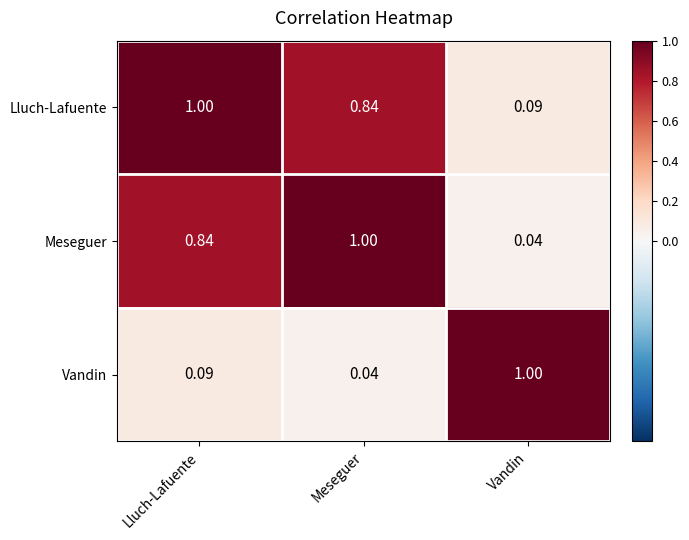

Rank the categories by Meseguer value from lowest to highest.

Vandin, Lluch-Lafuente, Meseguer